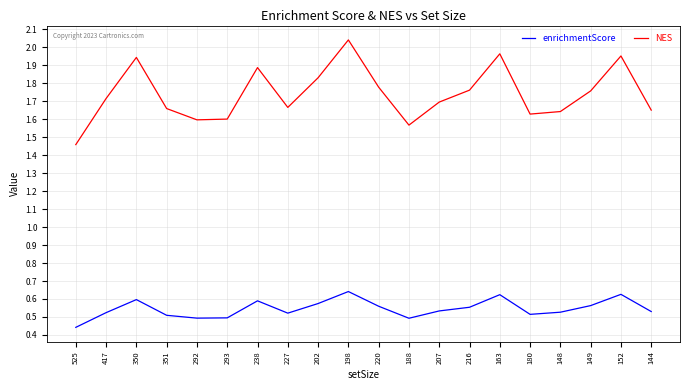

What position from the left is 144?

20